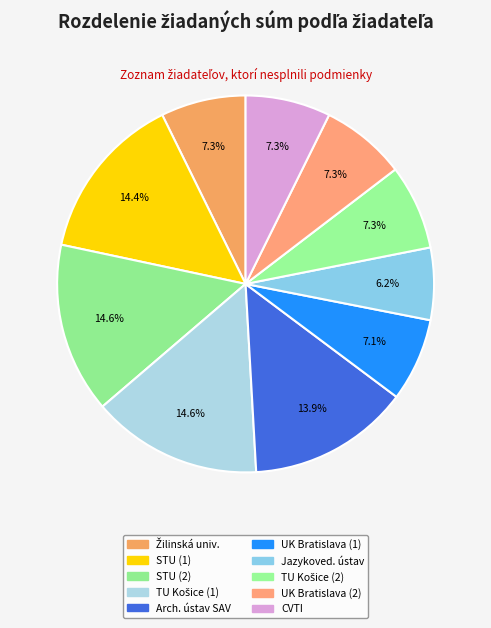

What is the largest slice in the pie chart?

Technická univerzita v Košiciach (1)